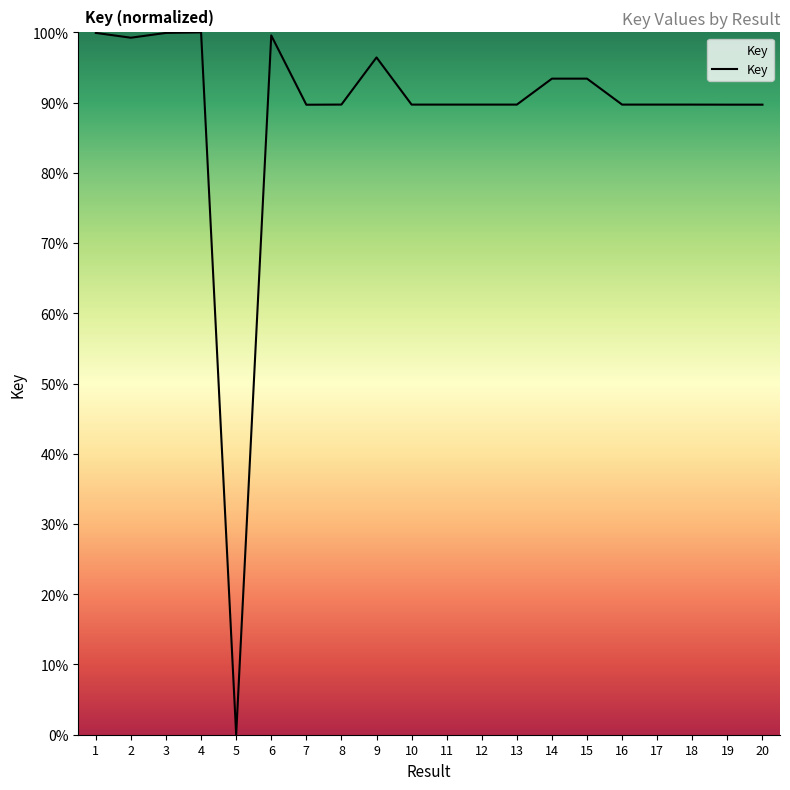

What is the difference between the maximum and minimum values?

100.0